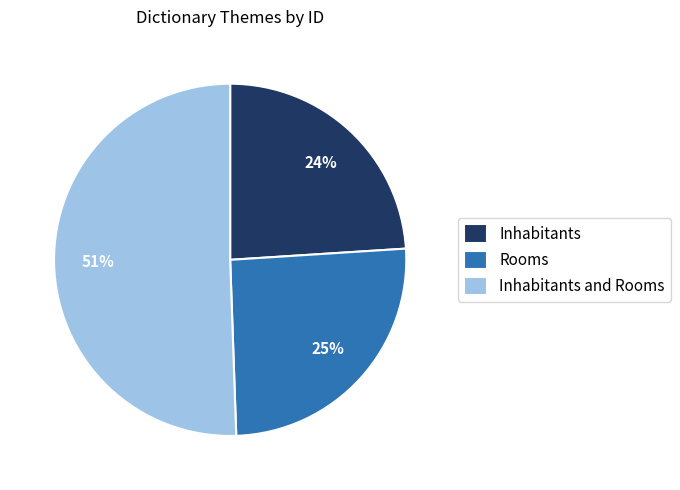

Between Rooms and Inhabitants and Rooms, which is larger?

Inhabitants and Rooms